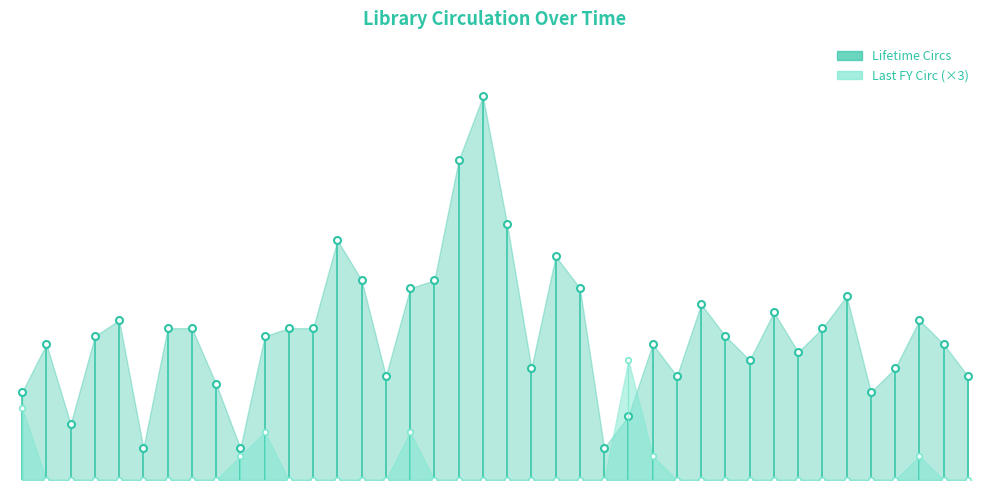

Where is the first local minimum for Lifetime Circs?

2010-01-25